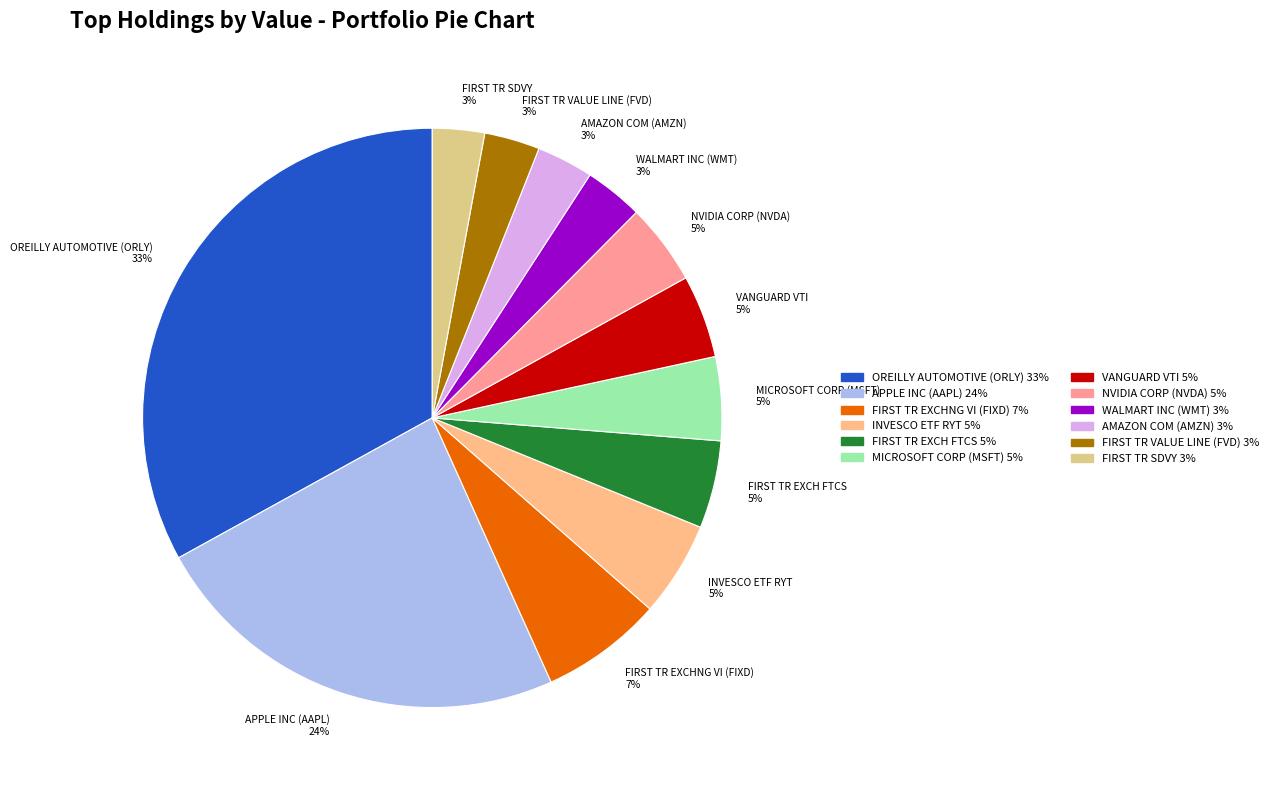

Is it true that INVESCO ETF RYT 5% is 15% of the pie?

False